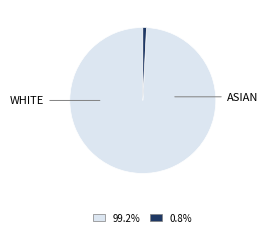

Is there any slice that represents more than half of the pie?

Yes